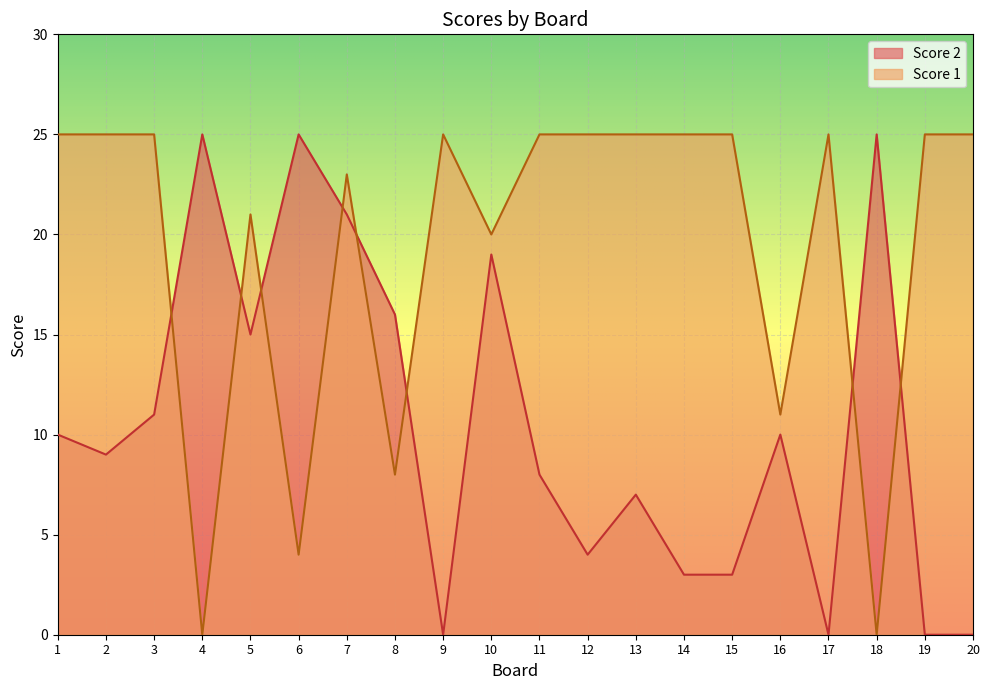

What is the sum of the Score 2 values at 2 and 11?

17